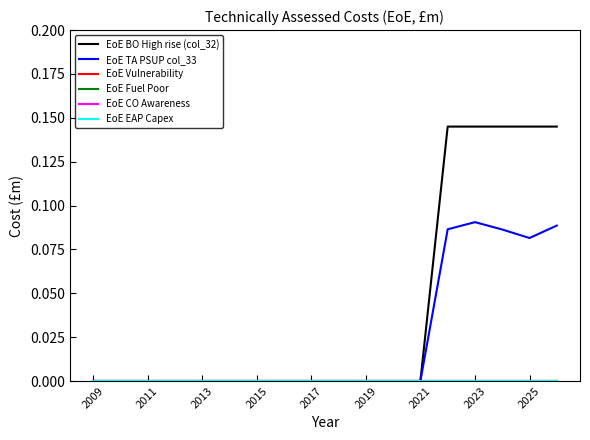

Is this an area chart (filled region under the line)?

No